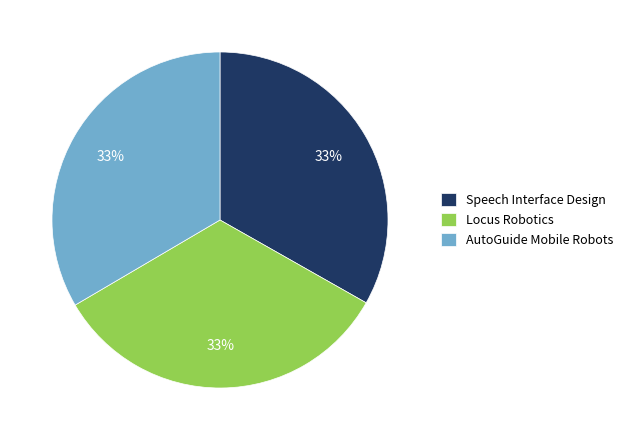

Is it true that Locus Robotics is 19% of the pie?

False